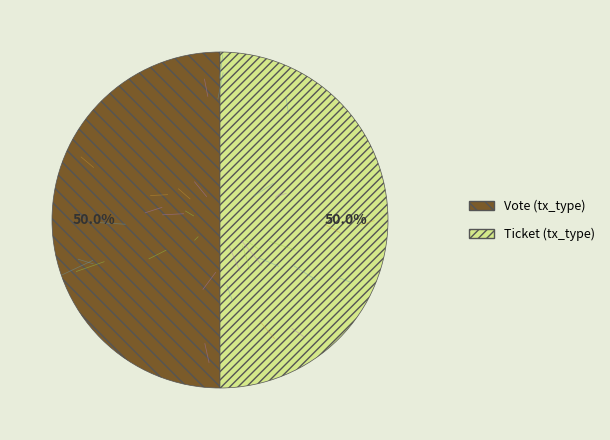

How much of the chart is everything except Vote?

50.0%